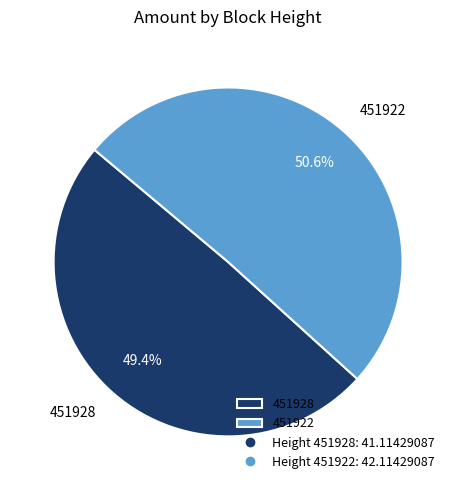

True or false: 451922 accounts for 51% of the total.

True